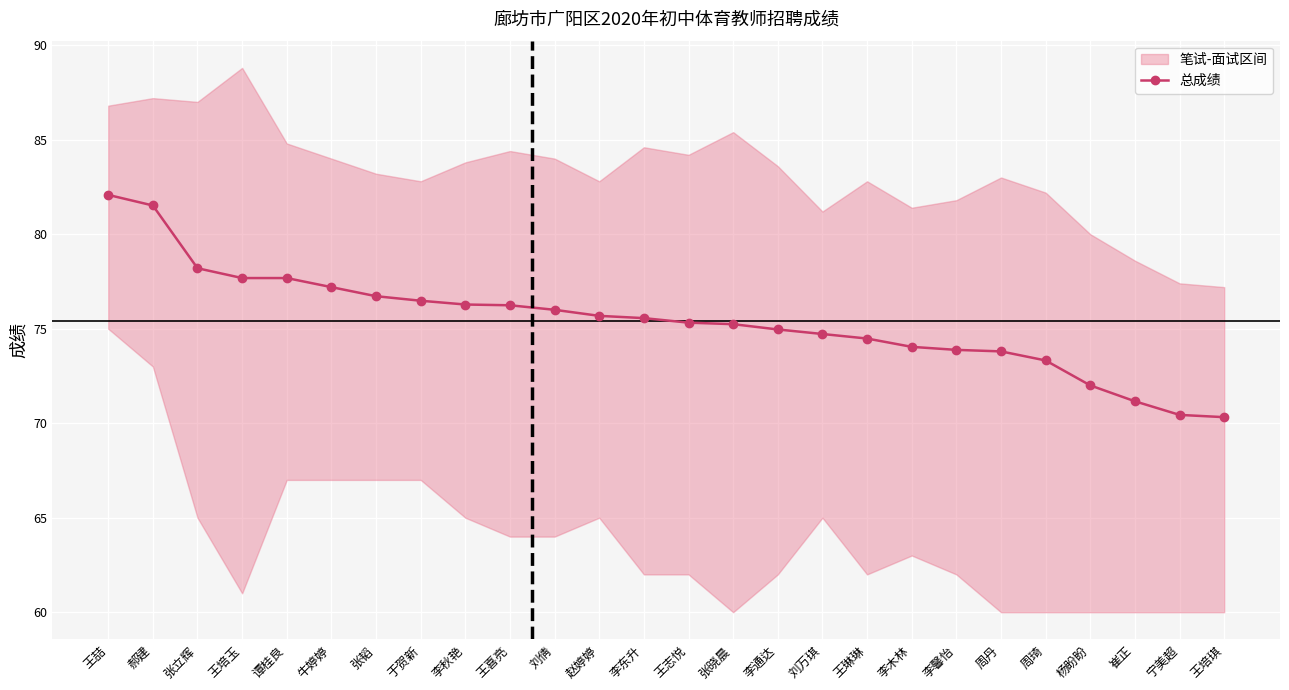

What is the label of the 26th point from the left?

王培琪